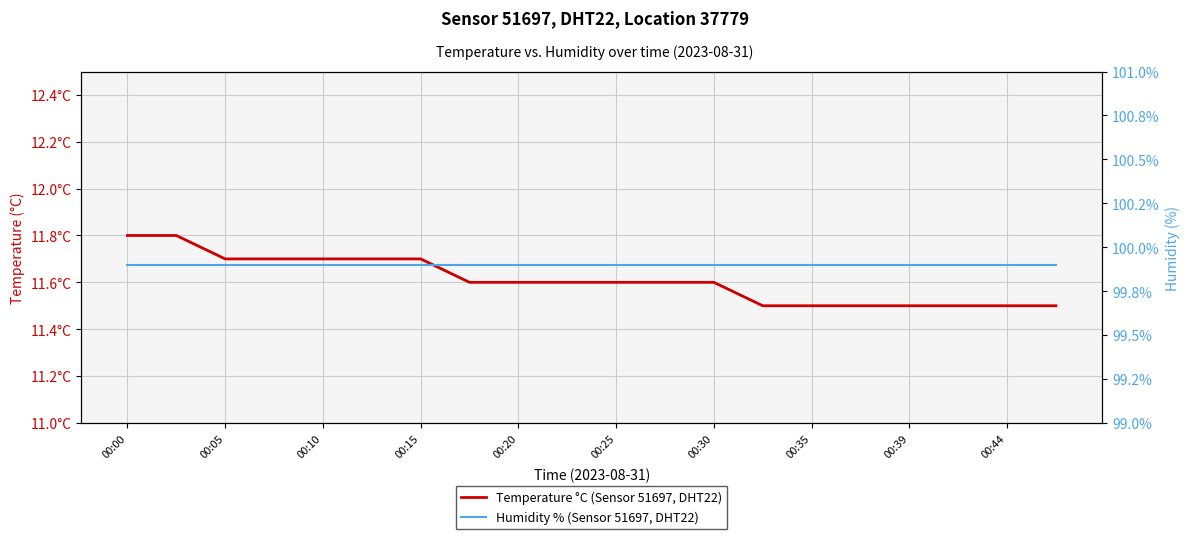

Is it true that Humidity % (Sensor 51697, DHT22) equals 49.2 at 00:05?

False